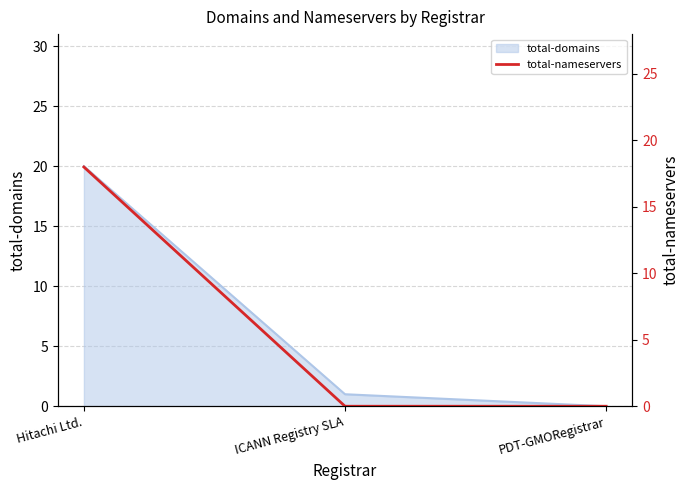

Does the chart display data point markers on the line(s)?

No